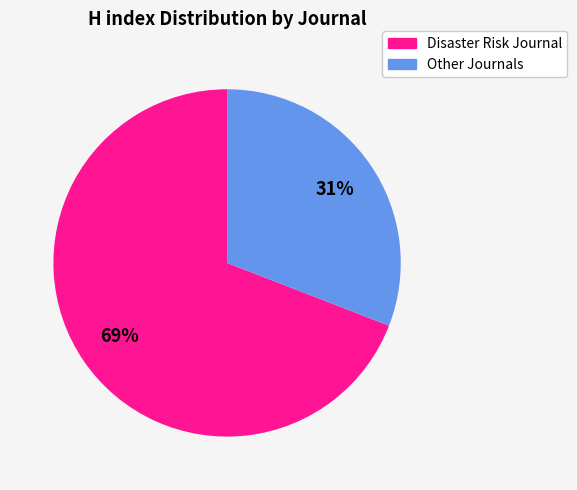

Does any single category account for the majority?

Yes